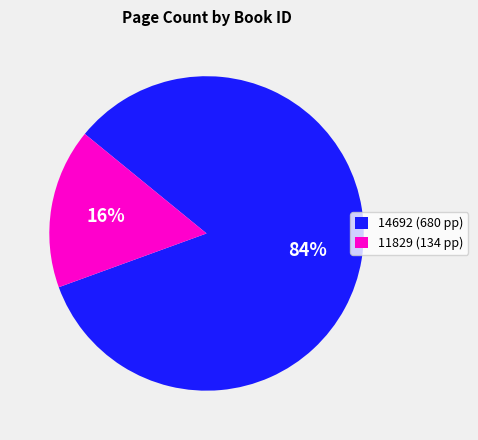

How many segments does this pie chart have?

2